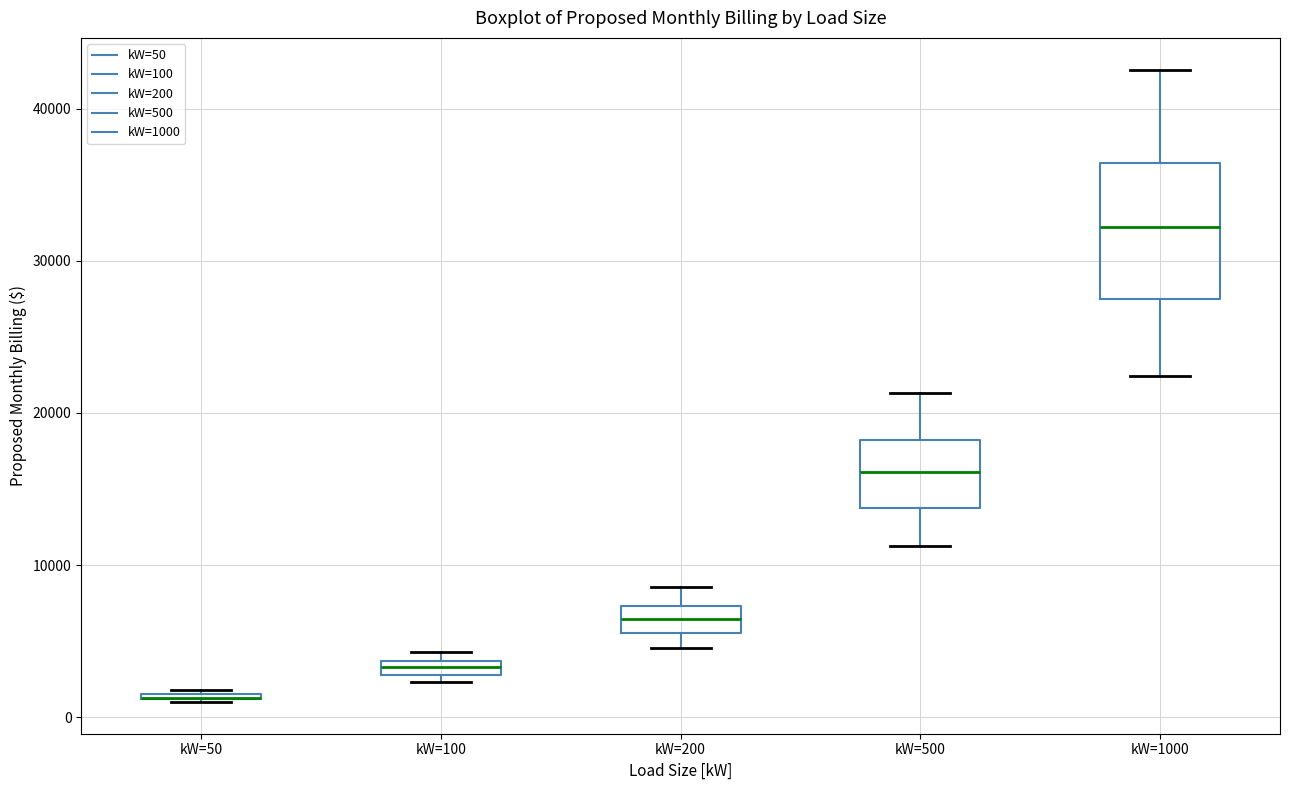

Where is the lower edge of the box for kW=50 on the y-axis? The values are not printed on the chart, so give them approximately, as read against the axis.

1000